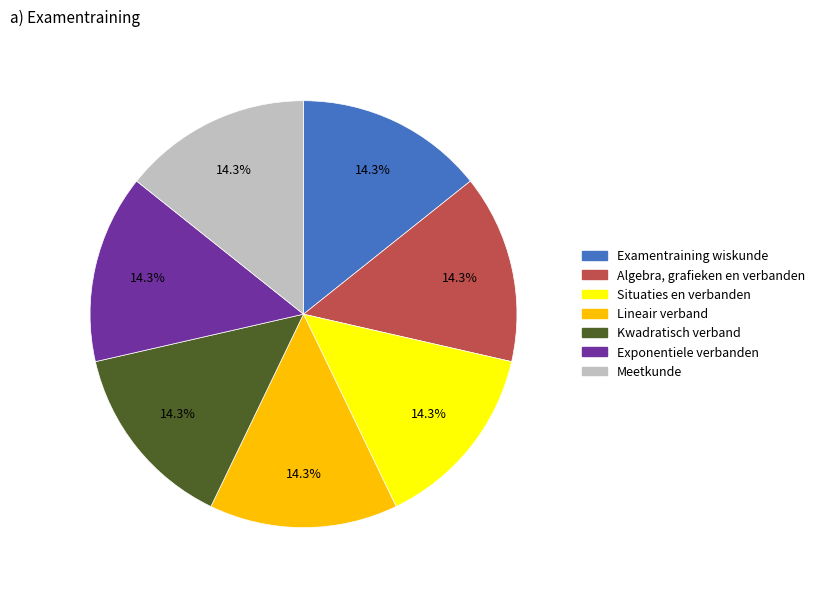

Approximately how many times larger is the value at Examentraining wiskunde compared to Situaties en verbanden?

1.0